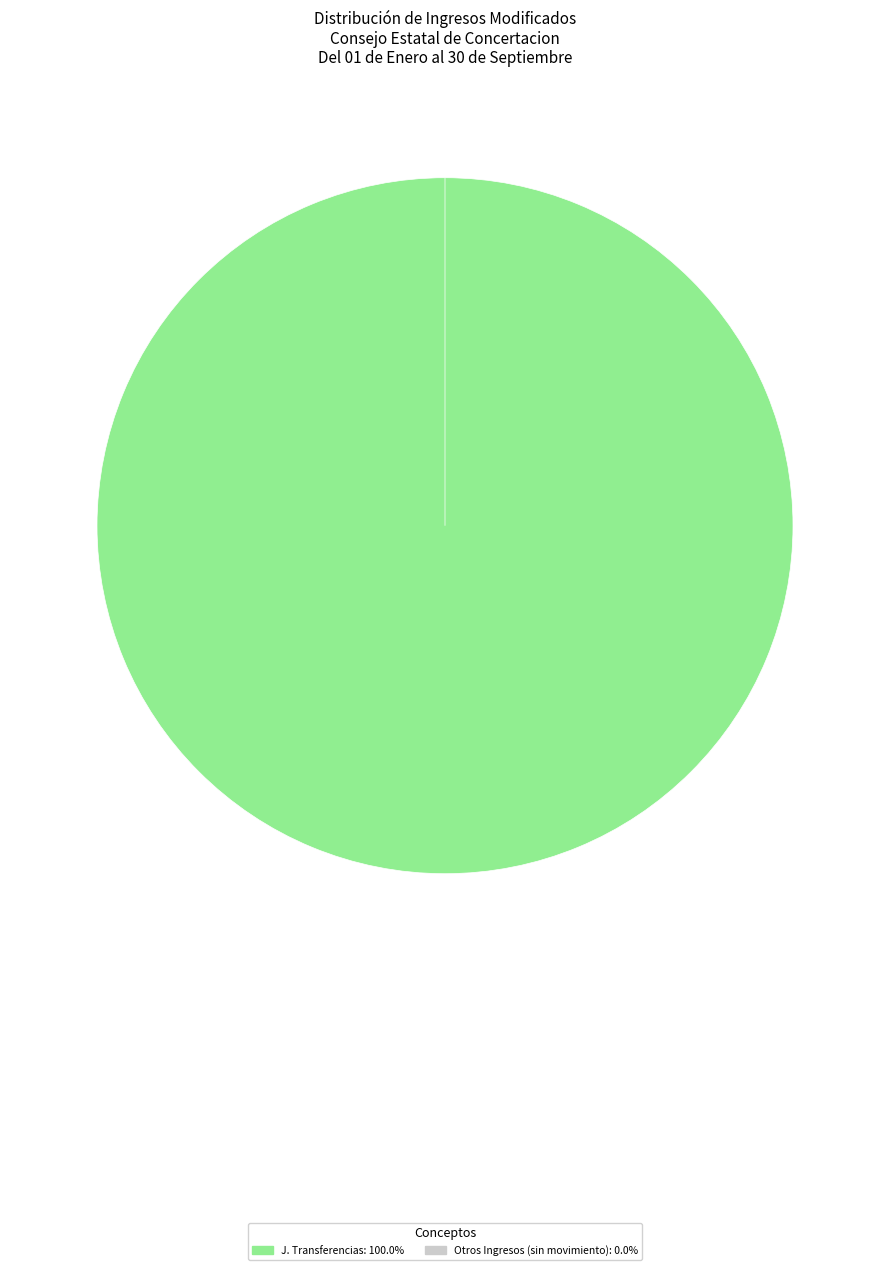

True or false: F. Aprovechamientos accounts for 13% of the total.

False